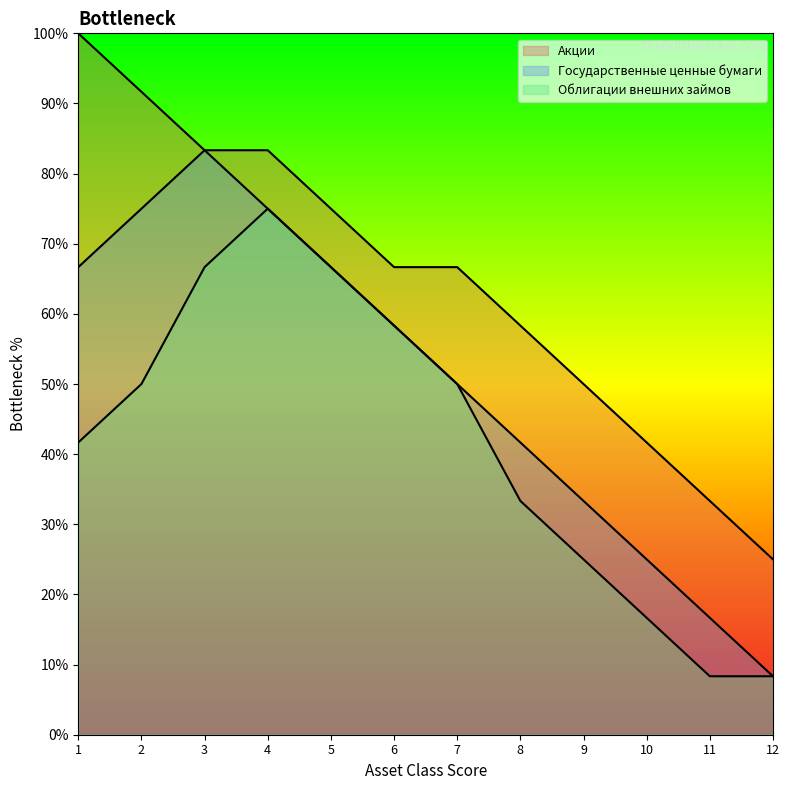

The Облигации внешних займов series shows 58.3 at 6. True or false?

True